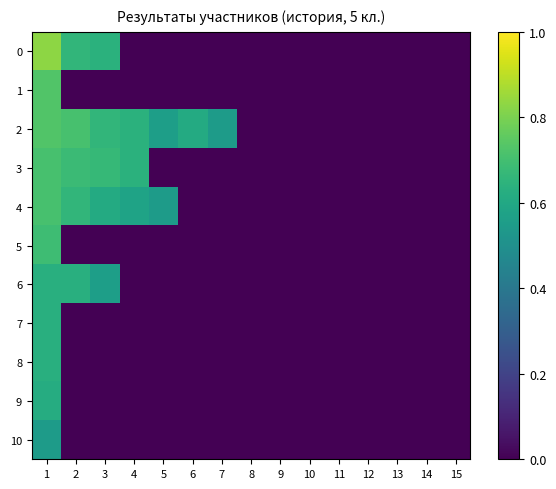

List the series in order of their peak value, highest first.

0, 1, 2, 3, 4, 5, 6, 7, 8, 9, 10